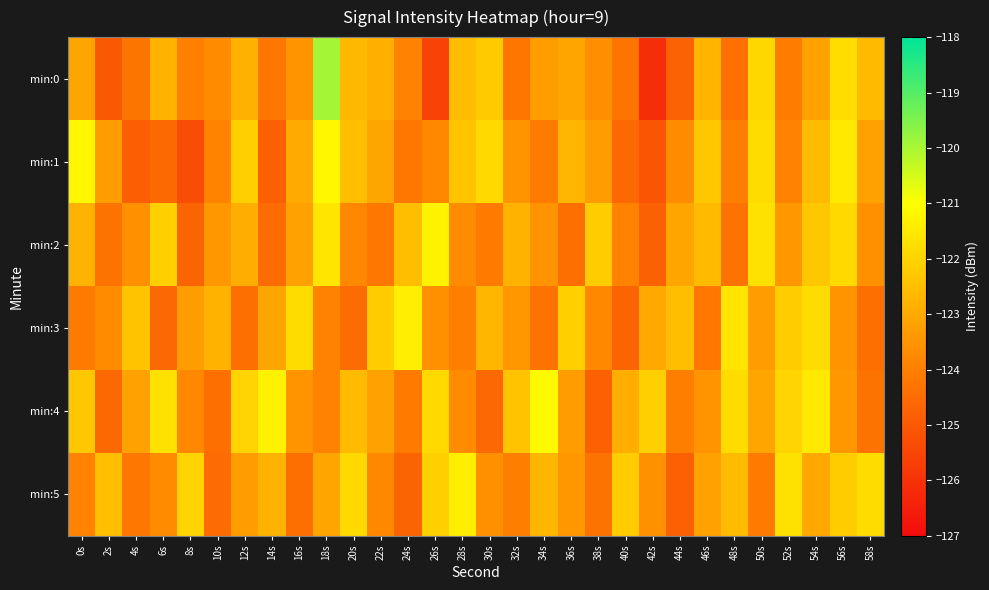

At which category is the sum across all series the highest?

18s